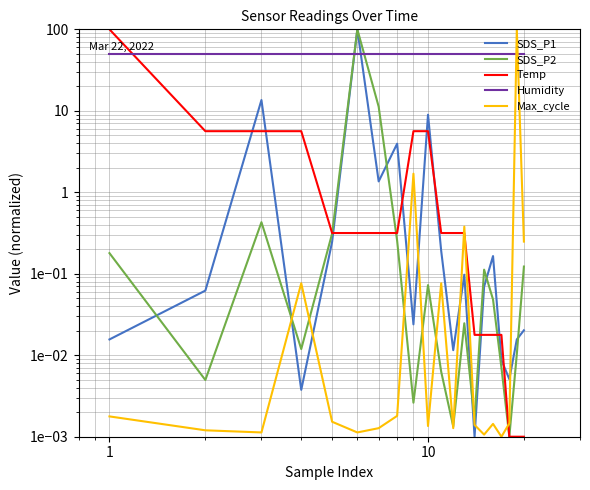

True or false: SDS_P2 and Humidity intersect in this chart.

True